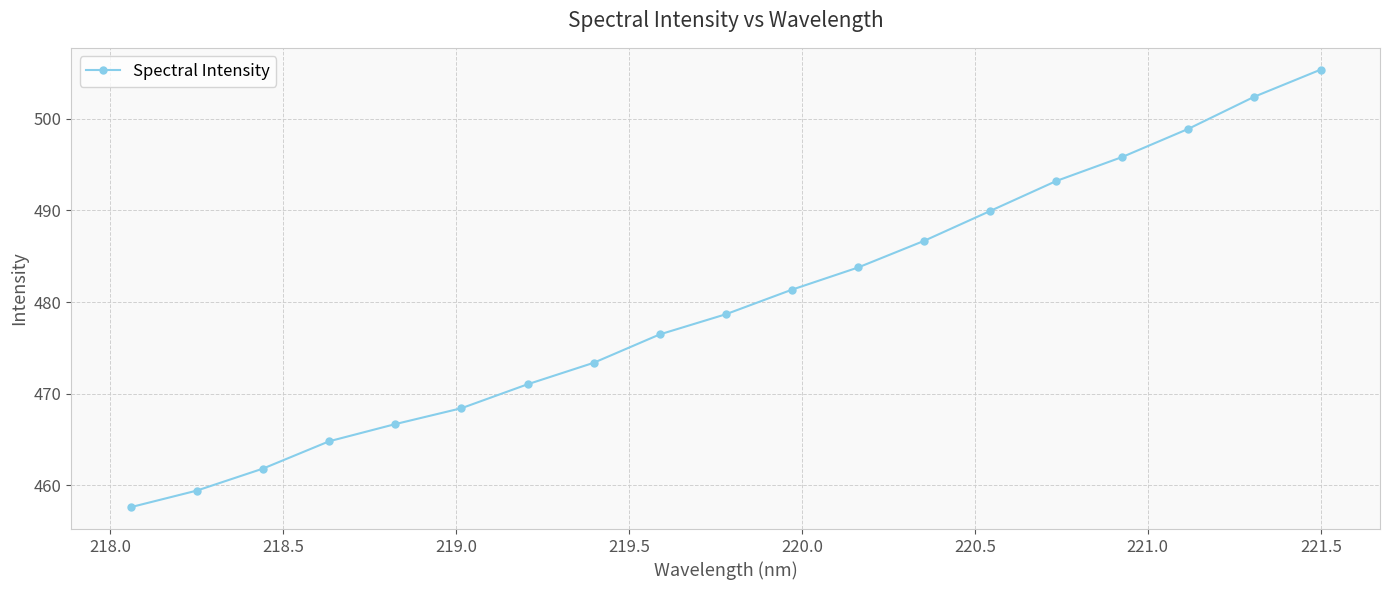

What is the difference between the maximum and second lowest values?

45.9